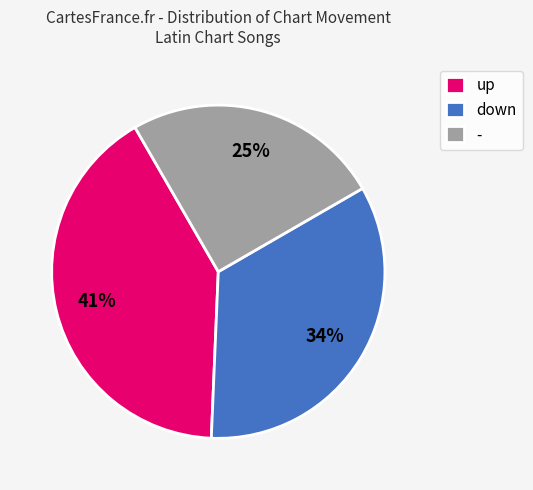

What is the ratio of the value at - to the value at down?

0.7